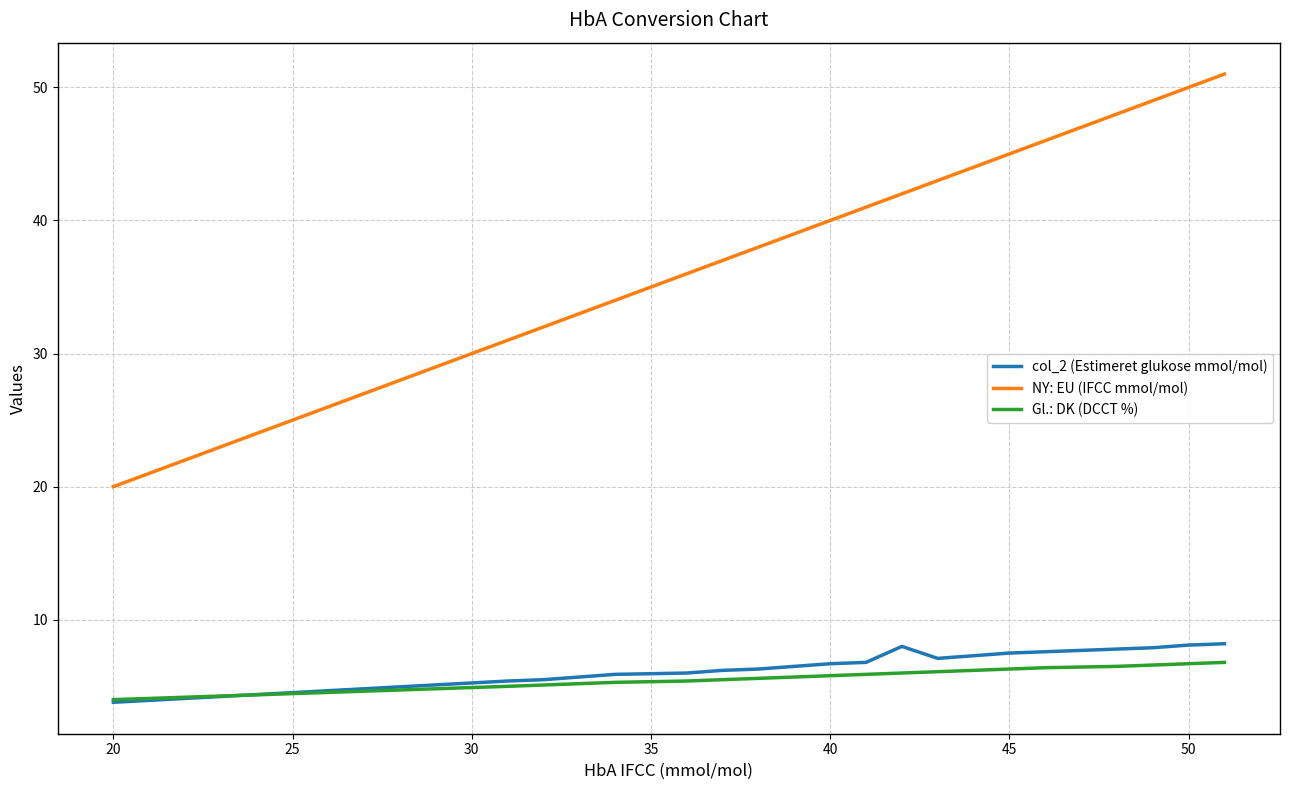

Which series has the largest range (max minus min)?

NY: EU (IFCC mmol/mol)